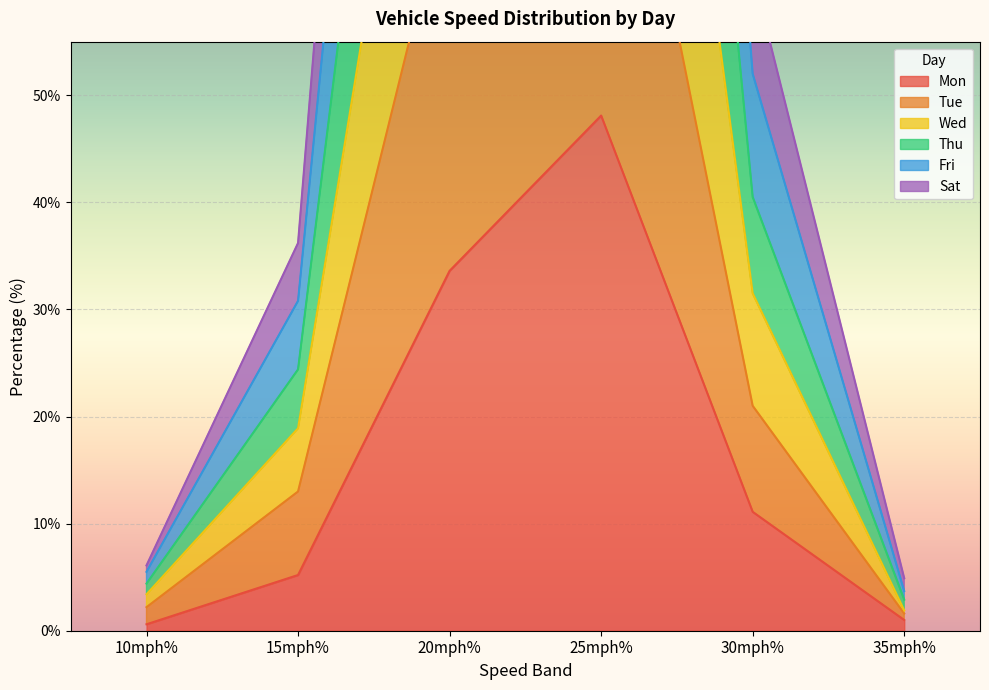

The Tue series shows 17.3 at 15mph%. True or false?

False